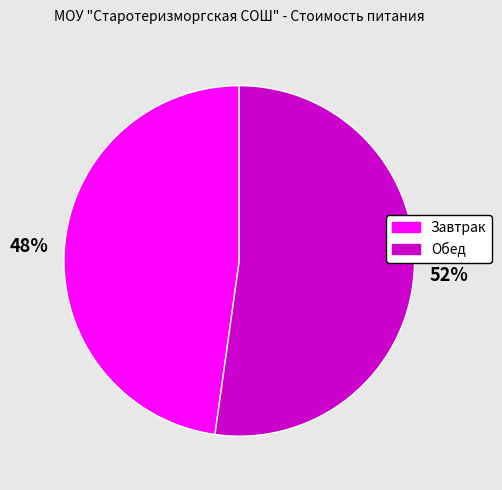

To the nearest percent, what portion does Завтрак represent?

48%